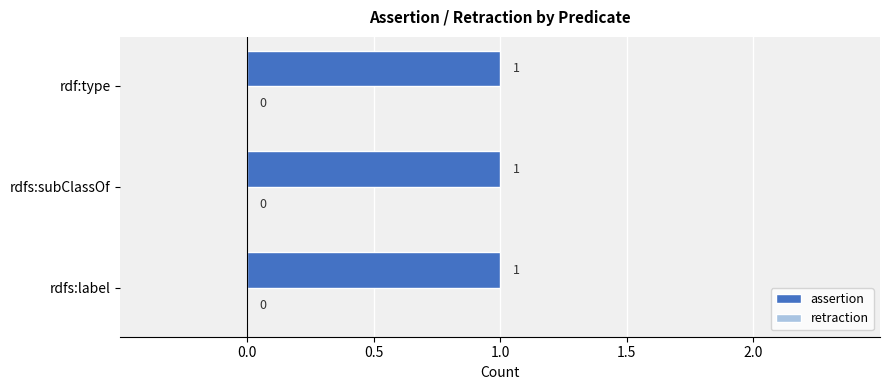

Which series has the widest spread of values?

assertion